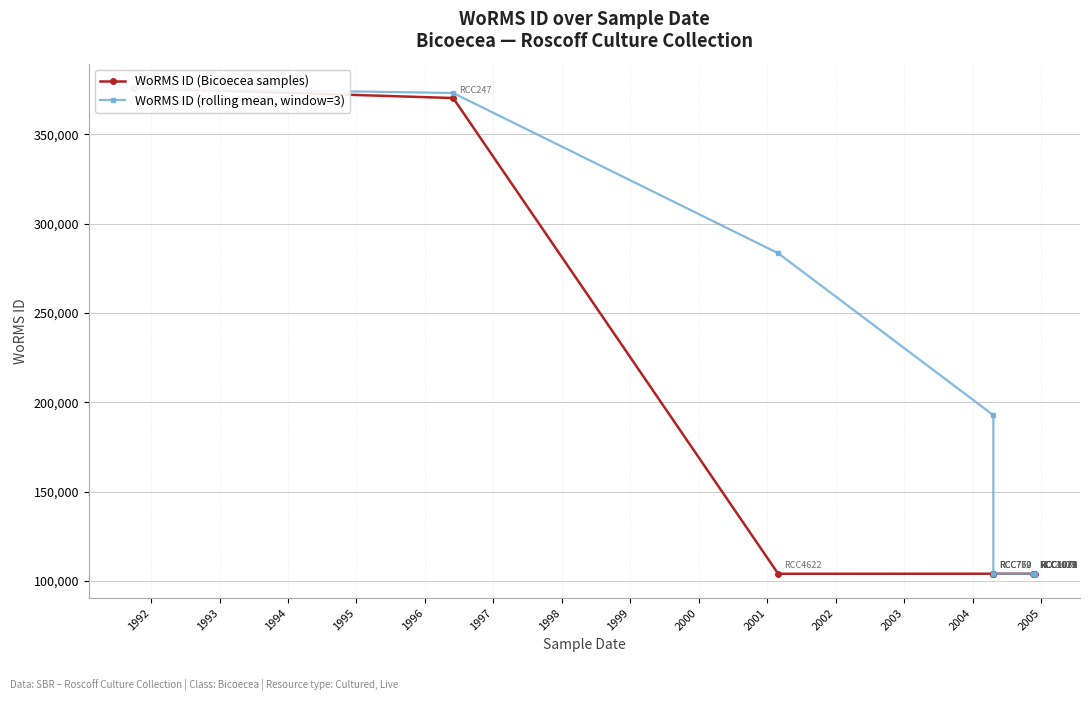

At 1998, list the series in order from largest to smallest.

WoRMS ID (rolling mean, window=3), WoRMS ID (Bicoecea samples)